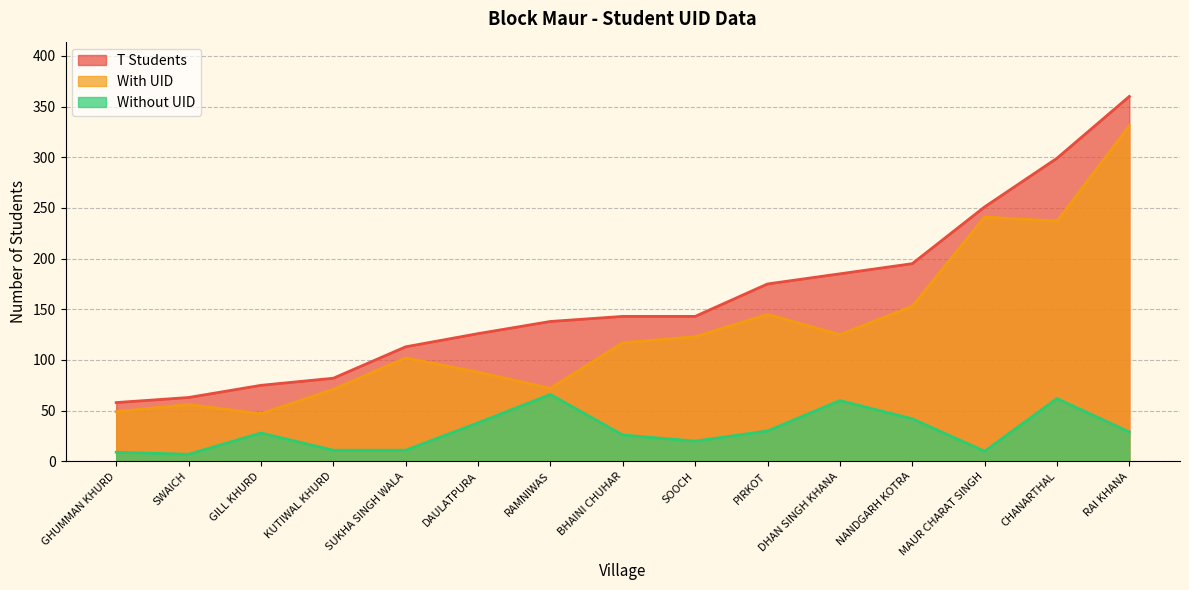

What is the value of the With UID point at the 12th from the left?

153